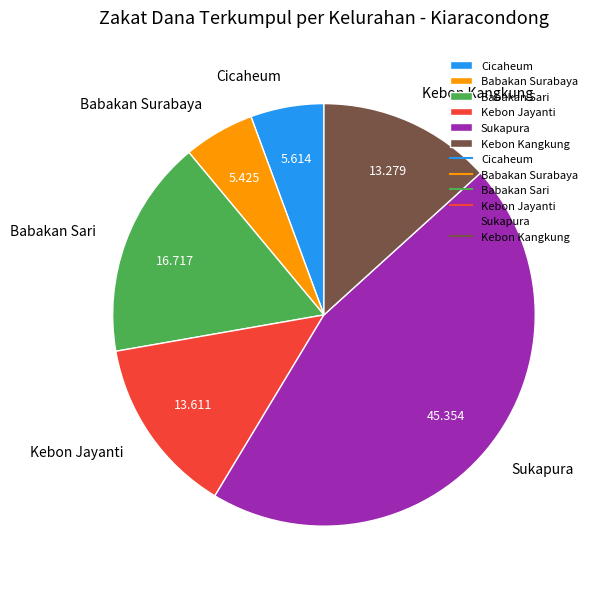

How many slices are in this pie chart?

6